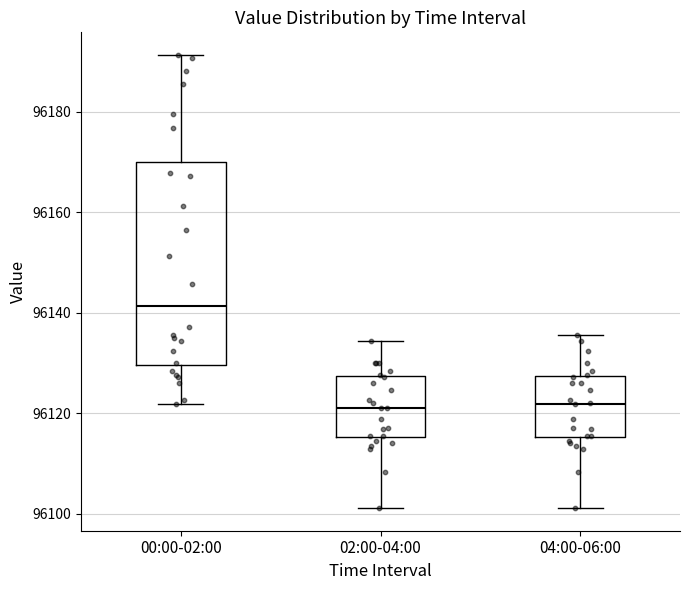

Reading left to right, transcribe this box plot: for each box, give where its median line is, the range the box spans, and where its two whiskers end, as read against the y-axis. The values are not printed on the chart, so give them approximately, as read against the axis.

00:00-02:00: median 96142, box 96130 to 96170, whiskers 96122 to 96192
02:00-04:00: median 96122, box 96116 to 96128, whiskers 96102 to 96134
04:00-06:00: median 96122, box 96116 to 96128, whiskers 96102 to 96136